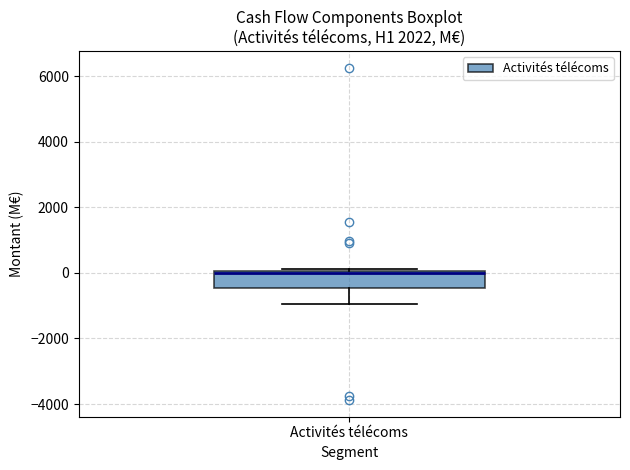

Transcribe this box plot: give where the median line is, the range the box spans, and where the two whiskers end, as read against the y-axis. The values are not printed on the chart, so give them approximately, as read against the axis.

median 0 (just below the box's upper edge), box -400 to 0, whiskers -1000 to 200